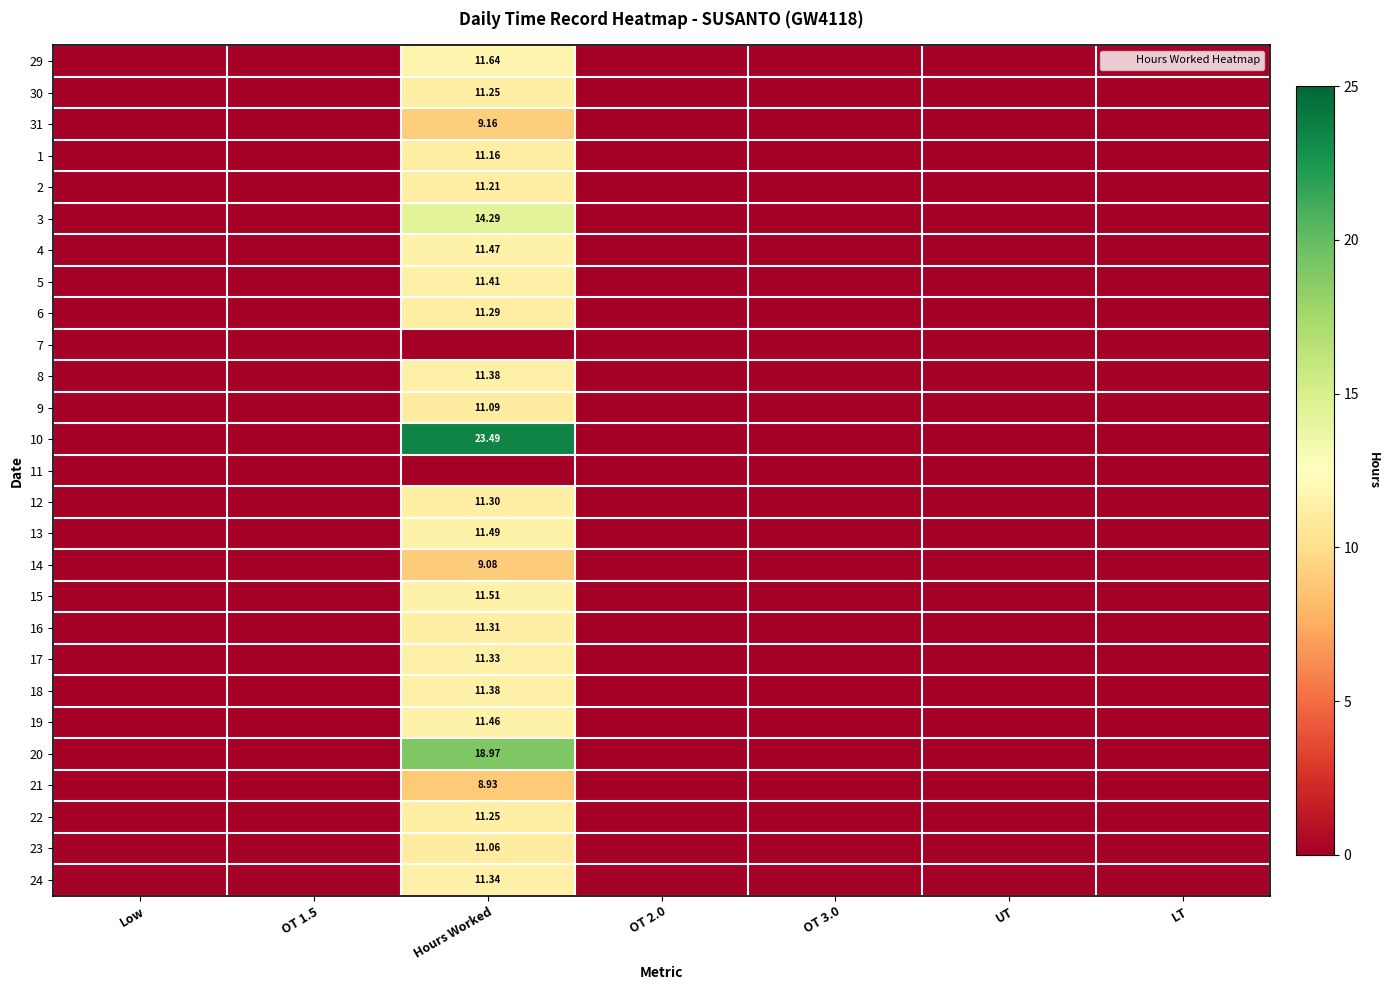

The 24 series shows -5.7 at OT 3.0. True or false?

False